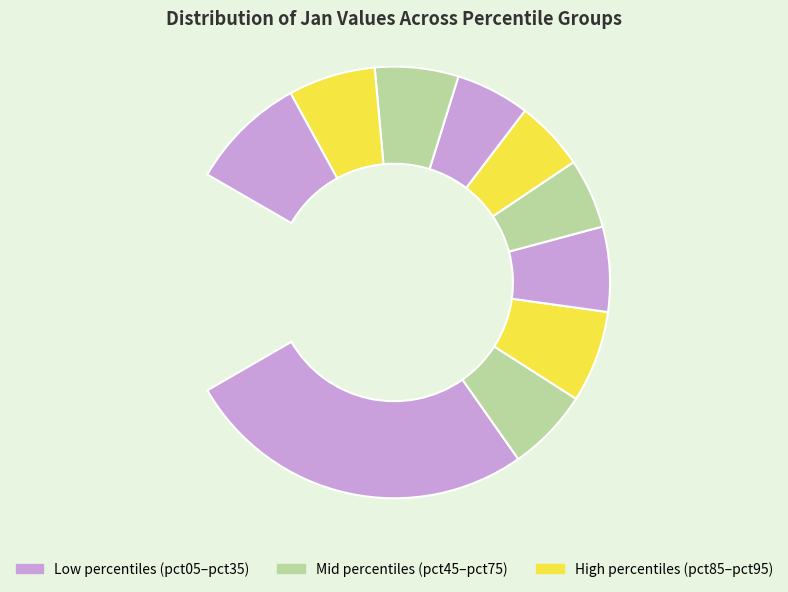

To the nearest percent, what is the difference between the largest and smallest slice percentages?

25%